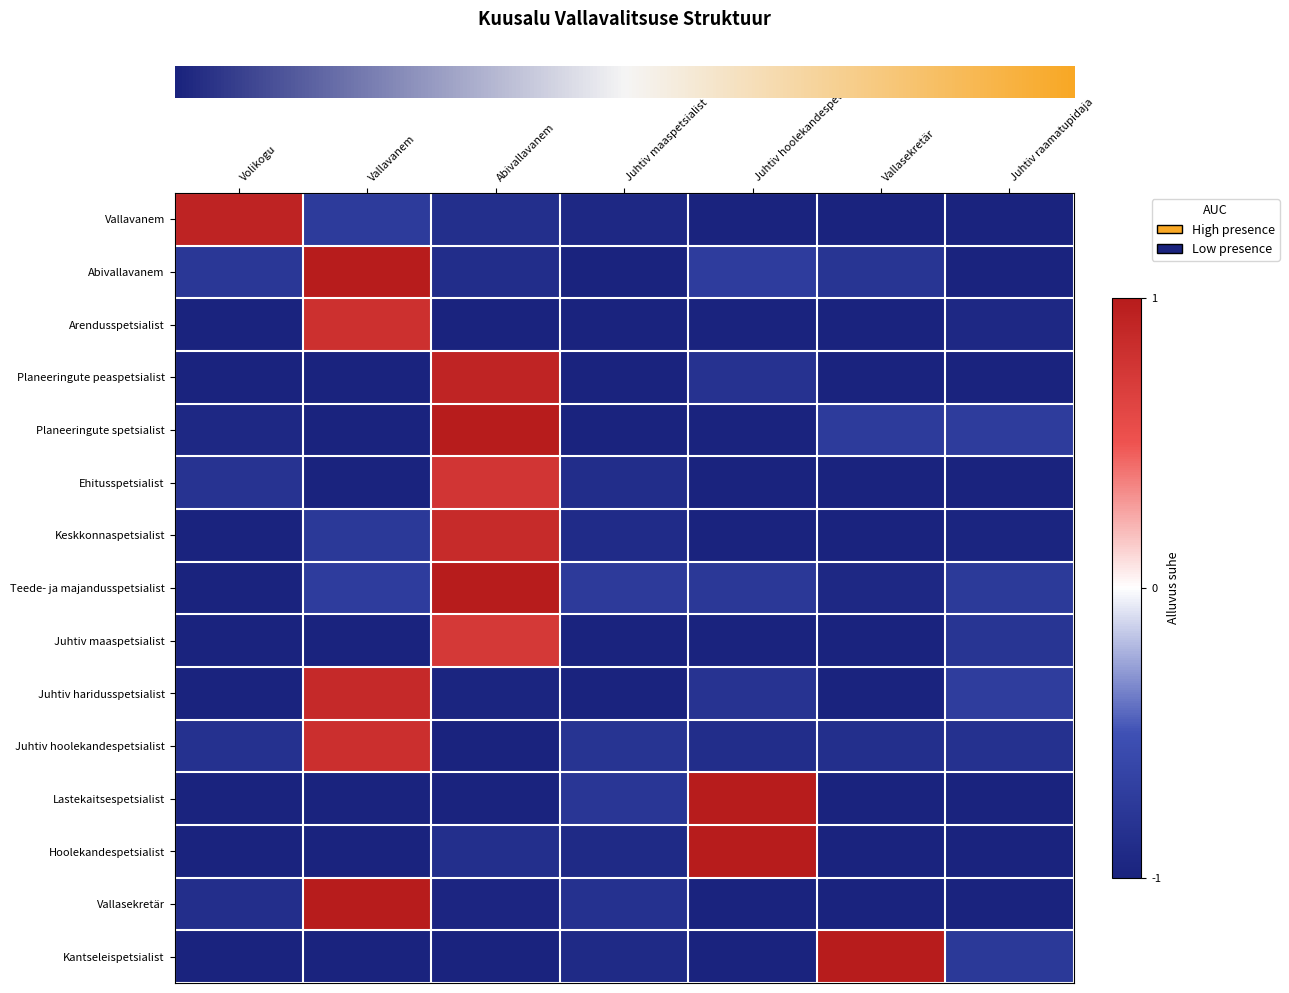

What is the total value across all series at Juhtiv hoolekandespetsialist?

-10.0